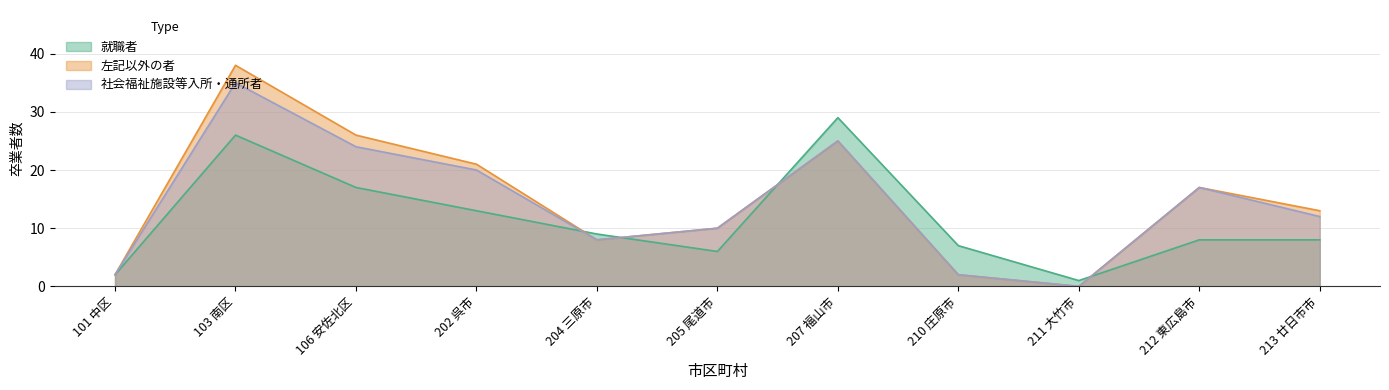

True or false: 左記以外の者 and 左記以外の者のうち社会福祉施設等入所通所者 cross at least once.

False